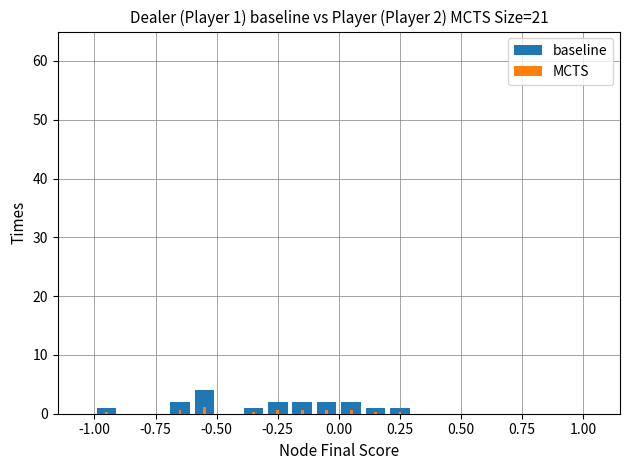

What are all the series names shown in the legend?

baseline, MCTS